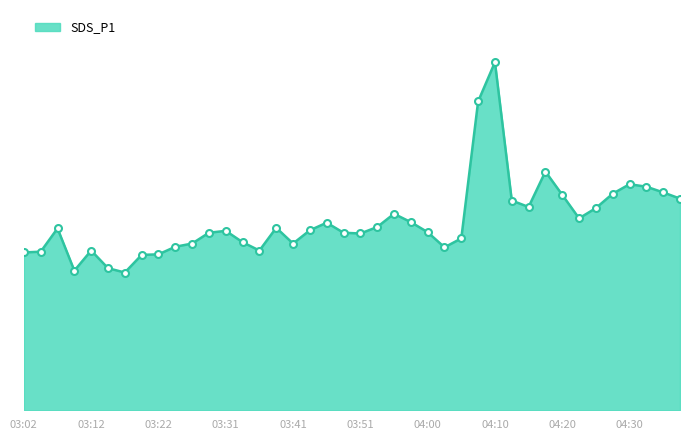

What is the minimum value shown in the chart?

7.3